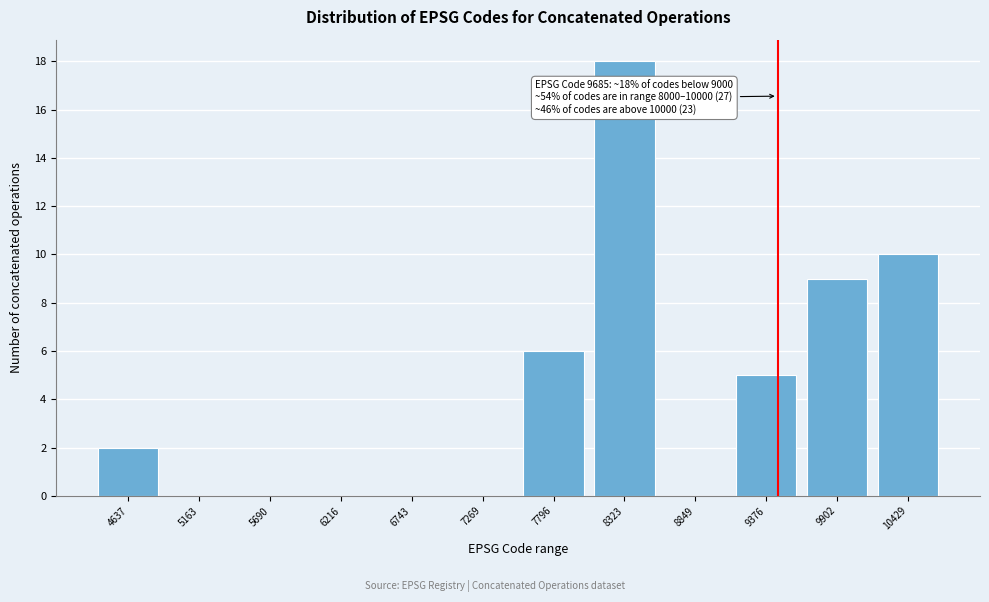

Reading left to right, what are all the values shown in this chart?

4637=2	5163=0	5690=0	6216=0	6743=0	7269=0	7796=6	8323=18	8849=0	9376=5	9902=9	10429=10